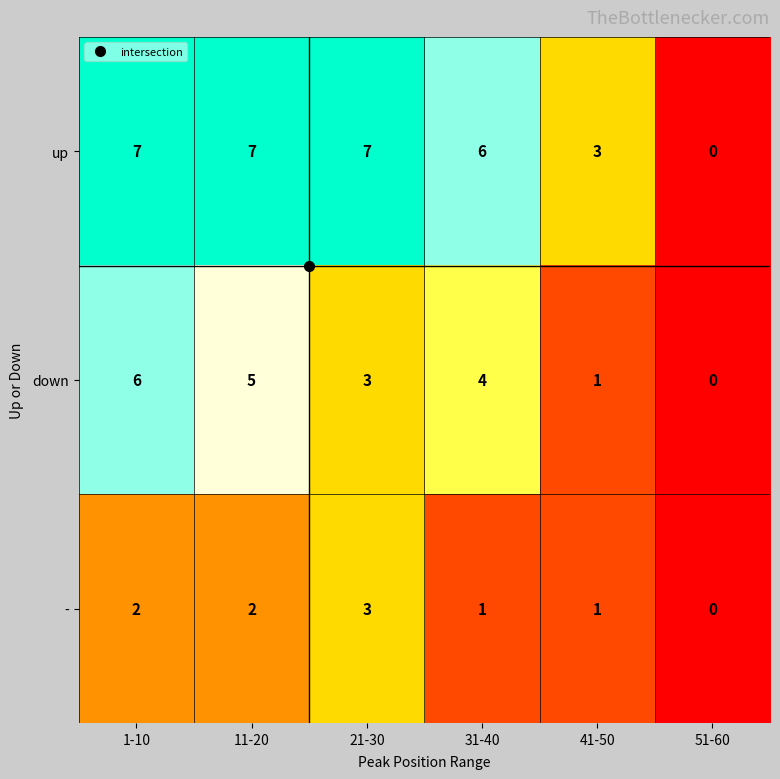

Which series has the largest total across all categories?

up